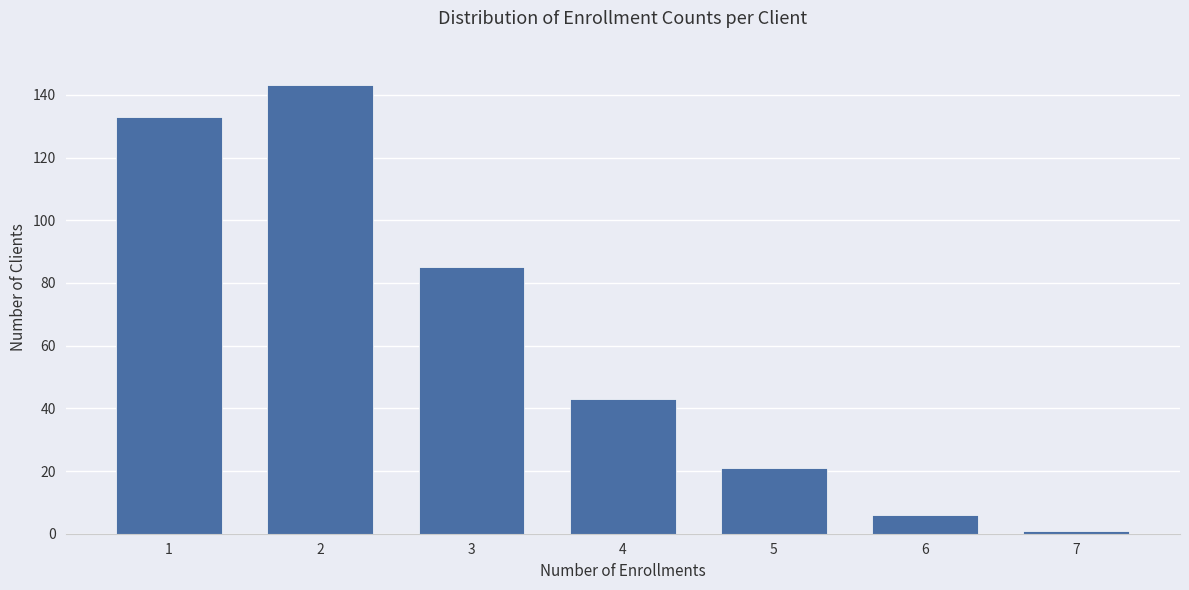

Reading left to right, extract all data points from this chart.

133	143	85	43	21	6	1